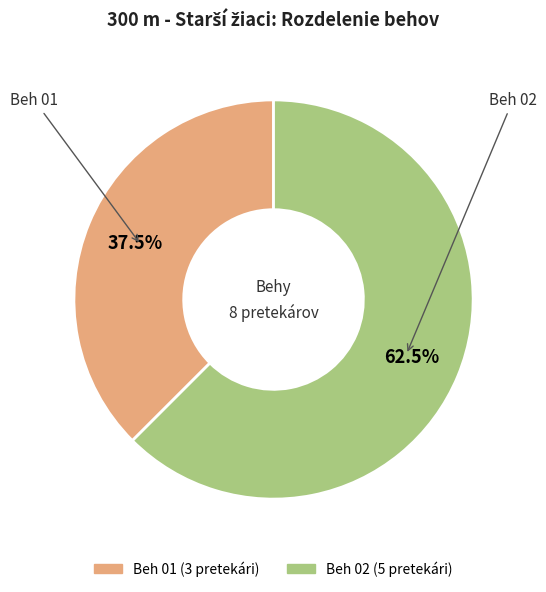

What is the smallest slice in the pie chart?

Beh 01